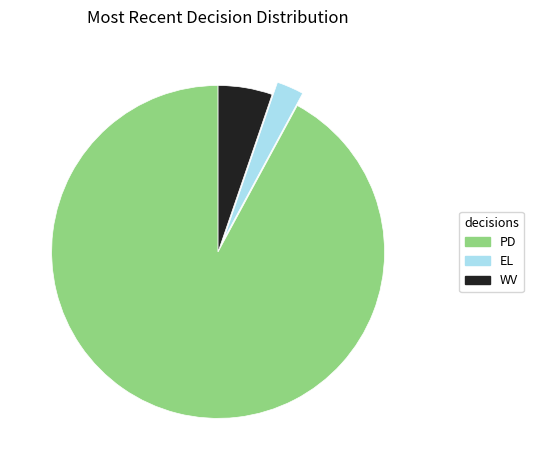

The EL slice represents 3% of the pie. True or false?

True